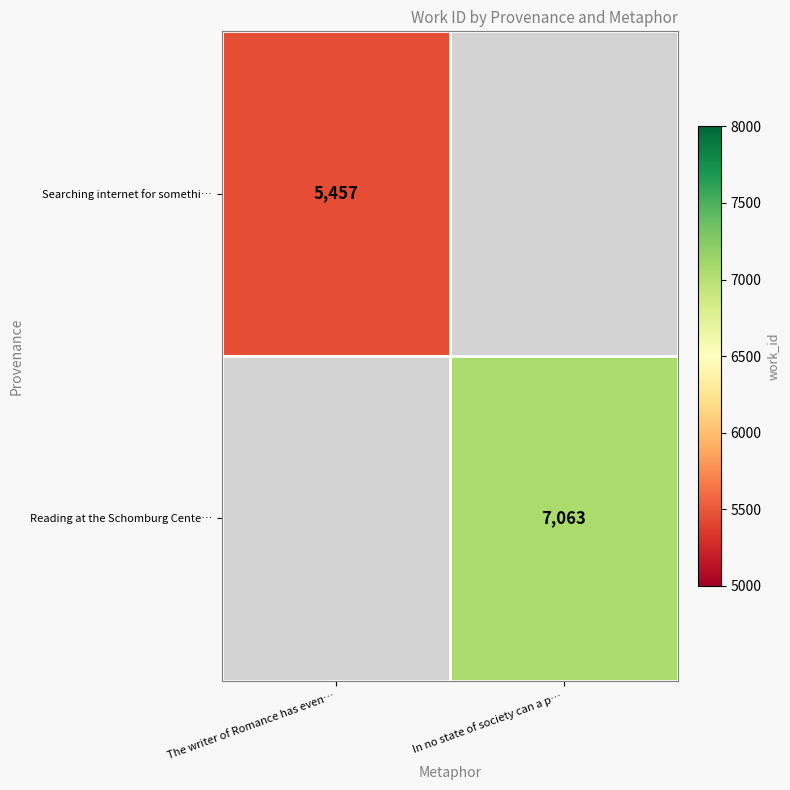

What is the greatest value displayed?

7063.0